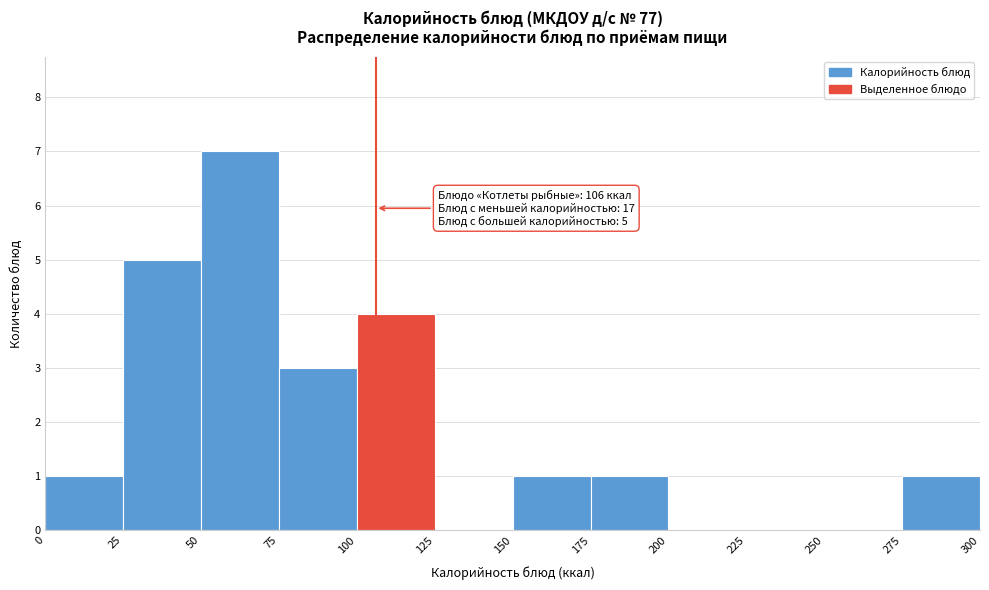

Which range on the x-axis has the tallest bar?

50 to 75